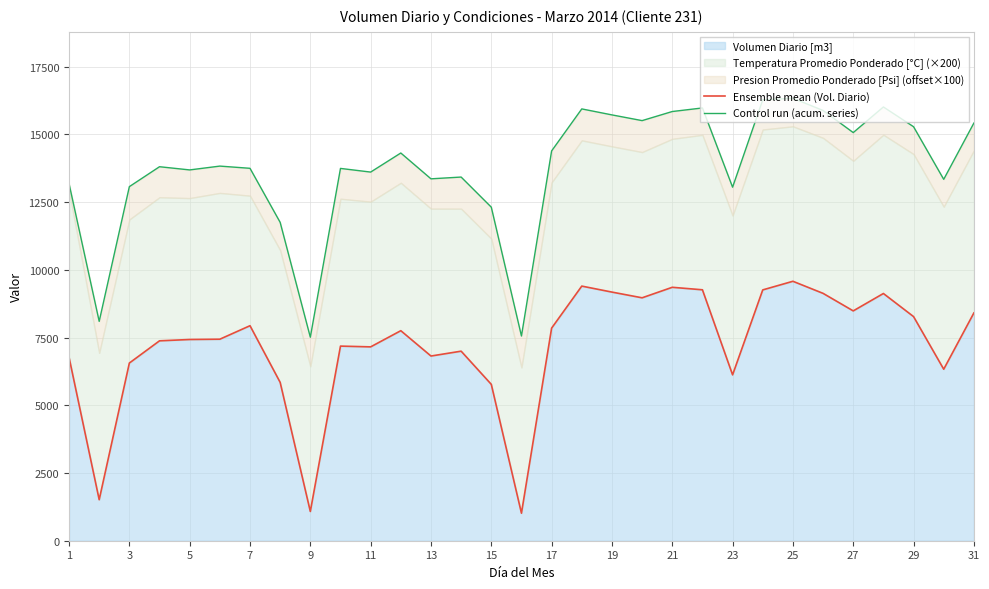

What is the minimum value for Volumen Diario [m3]?

1016